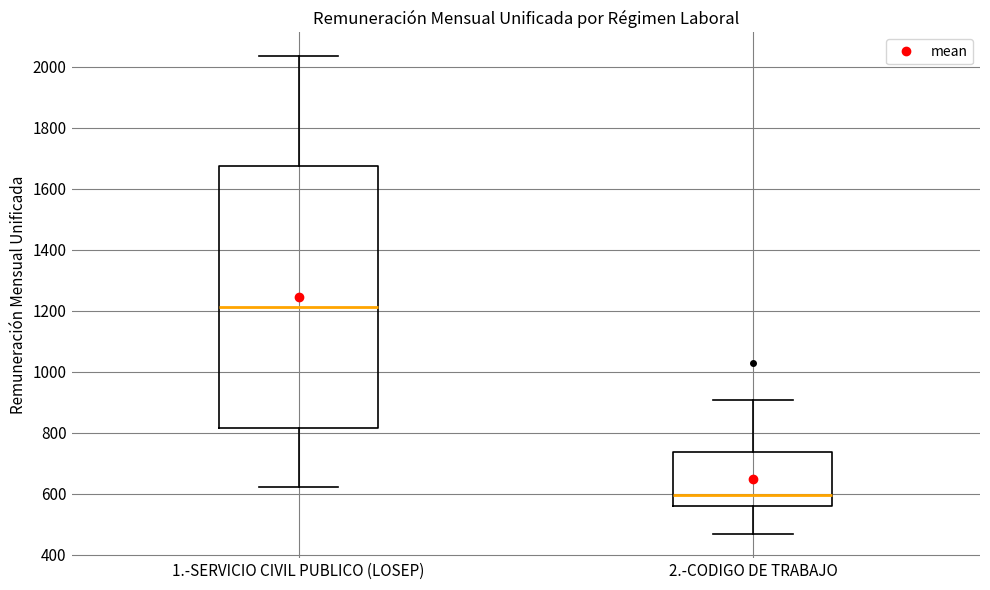

Which box's median line is the highest?

1.-SERVICIO CIVIL PUBLICO (LOSEP)